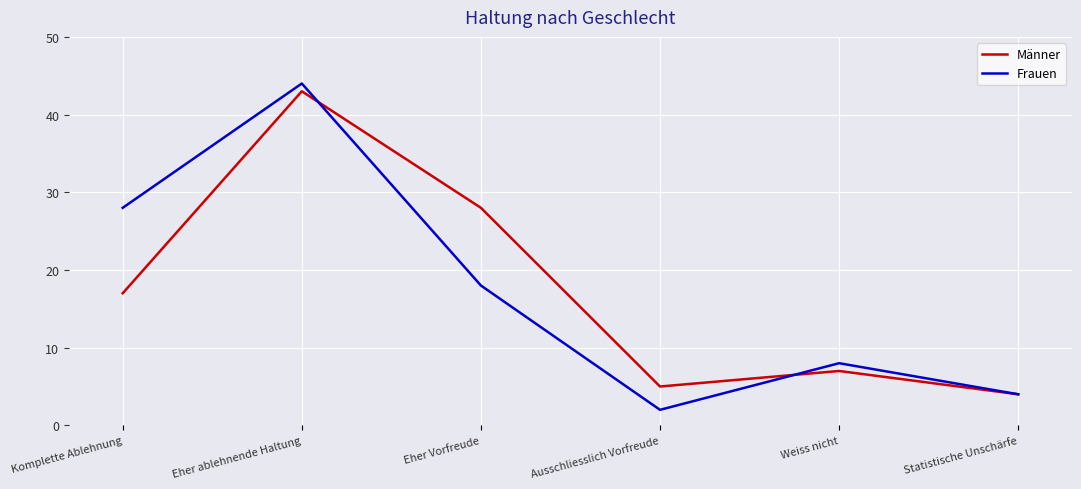

Is this an area chart (filled region under the line)?

No